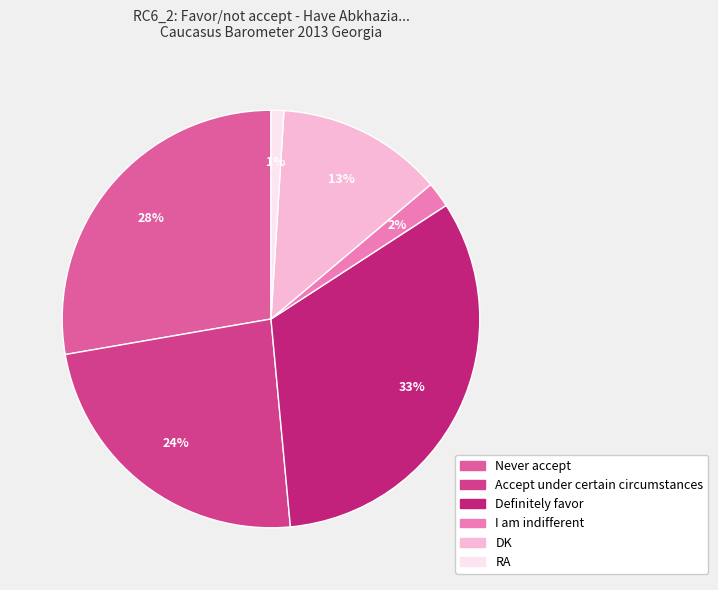

The Never accept slice represents 15% of the pie. True or false?

False